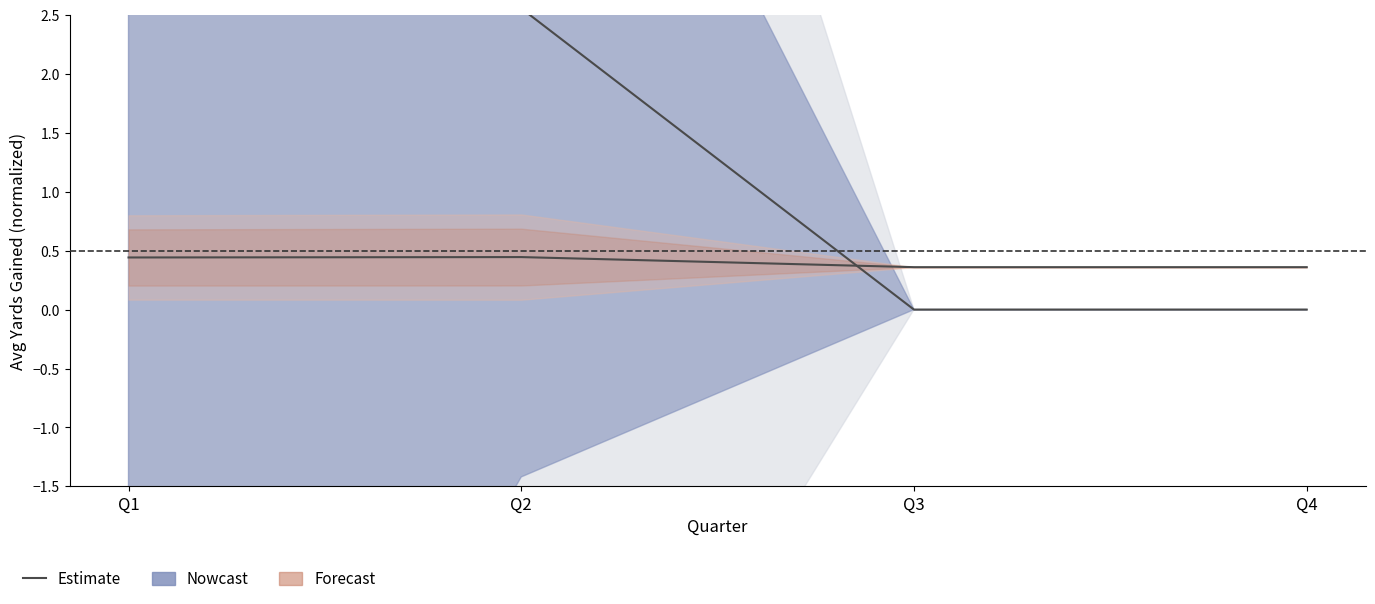

The value at Q4 is 0.0. True or false?

True